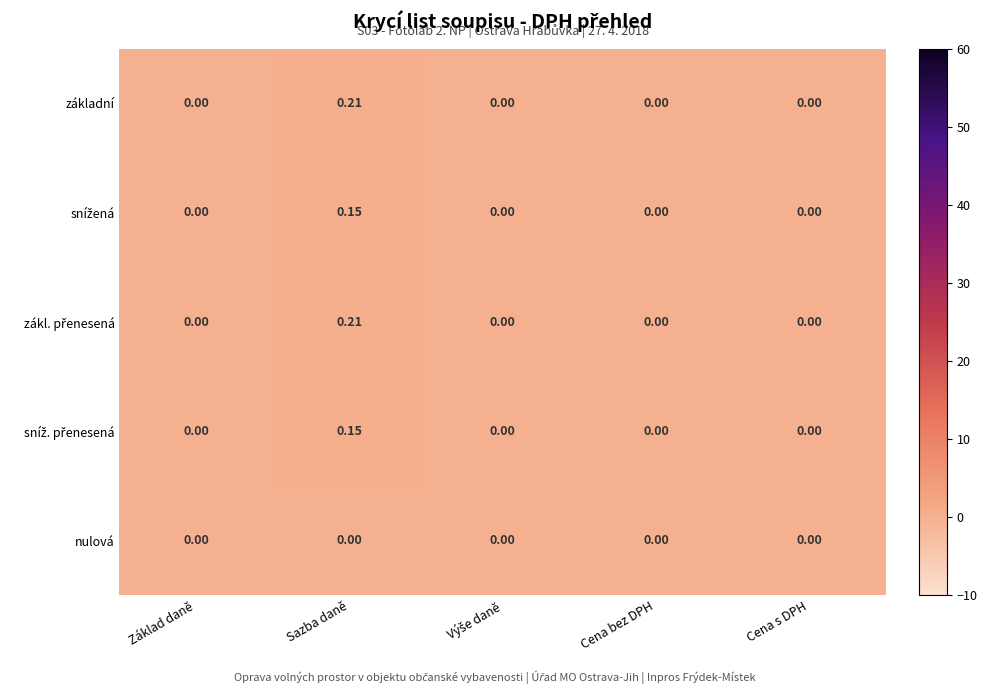

At which category is the sum across all series the highest?

Sazba daně